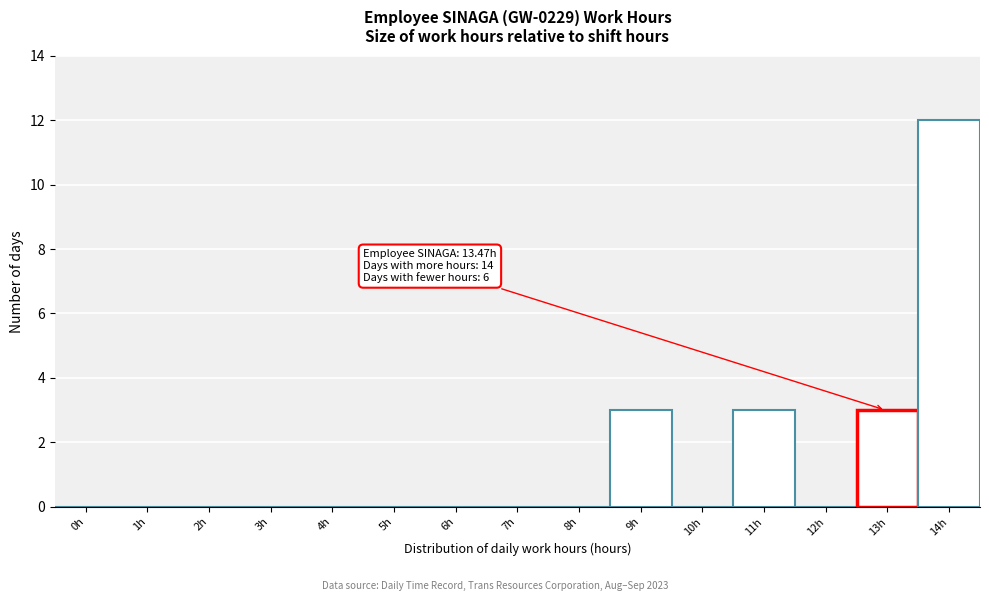

Reading left to right, list all the values displayed in this chart.

0h=0	1h=0	2h=0	3h=0	4h=0	5h=0	6h=0	7h=0	8h=0	9h=3	10h=0	11h=3	12h=0	13h=3	14h=12